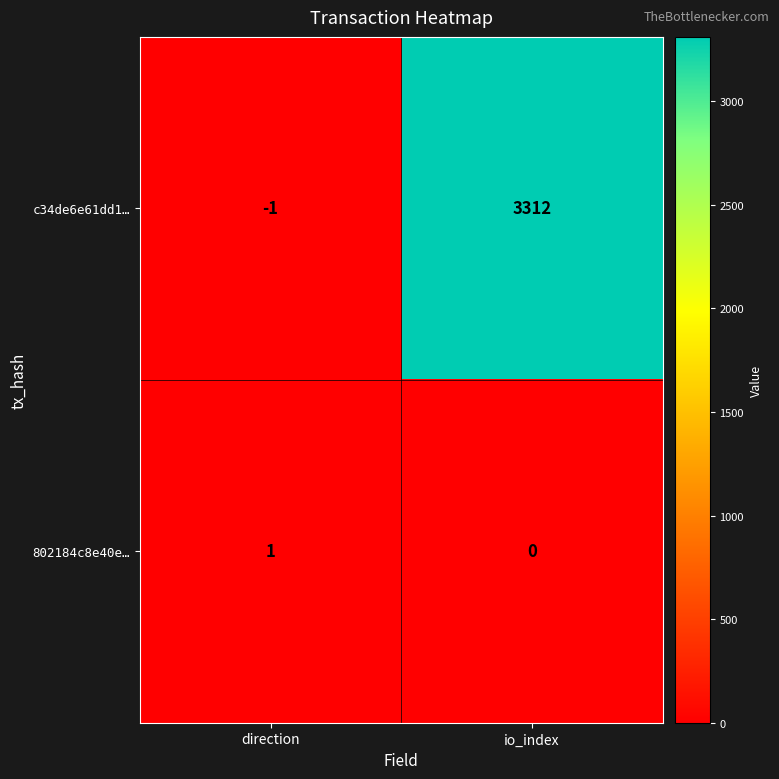

What is the highest value of the c34de6e61dd1… series?

3312